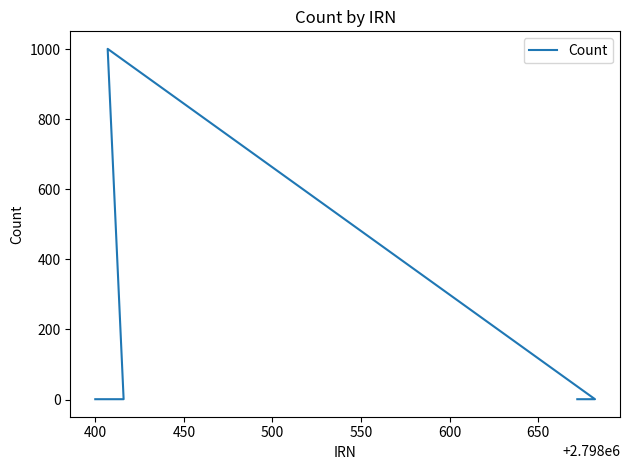

Is it true that the value at 400 is 2?

False